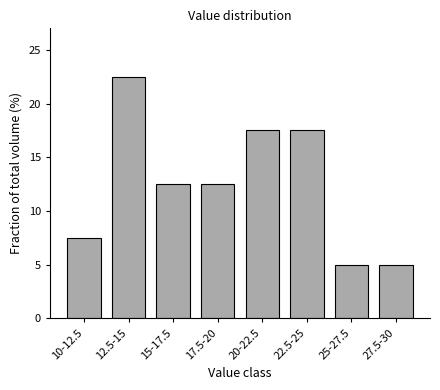

Reading left to right, extract all data points from this chart.

7.5	22.5	12.5	12.5	17.5	17.5	5.0	5.0